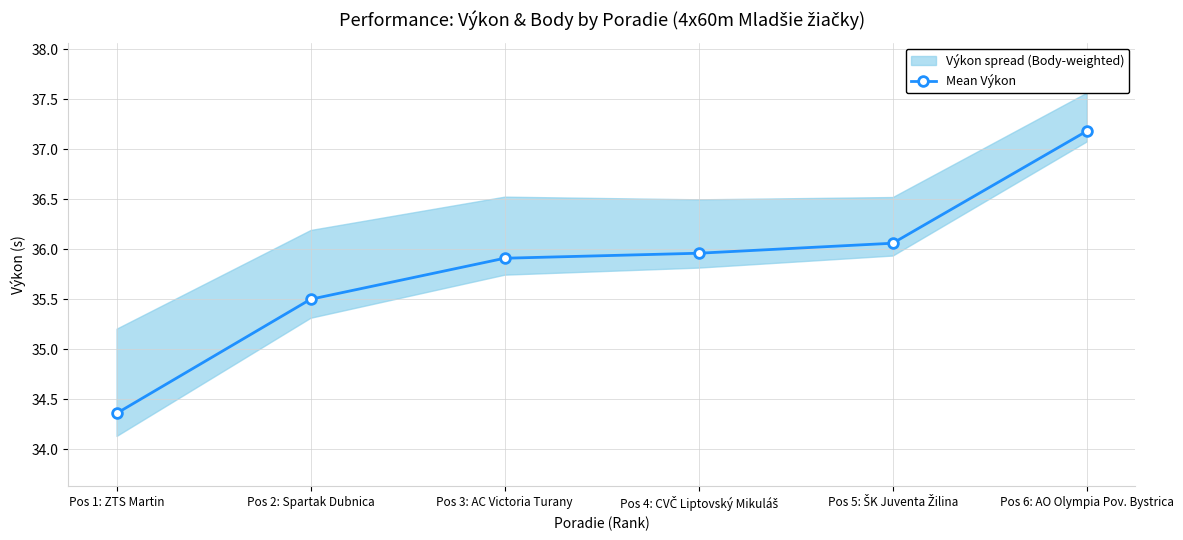

Reading left to right, extract all data points from this chart.

Pos 1: ZTS Martin=34.4	Pos 2: Spartak Dubnica=35.5	Pos 3: AC Victoria Turany=35.9	Pos 4: CVČ Liptovský Mikuláš=36.0	Pos 5: ŠK Juventa Žilina=36.1	Pos 6: AO Olympia Pov. Bystrica=37.2